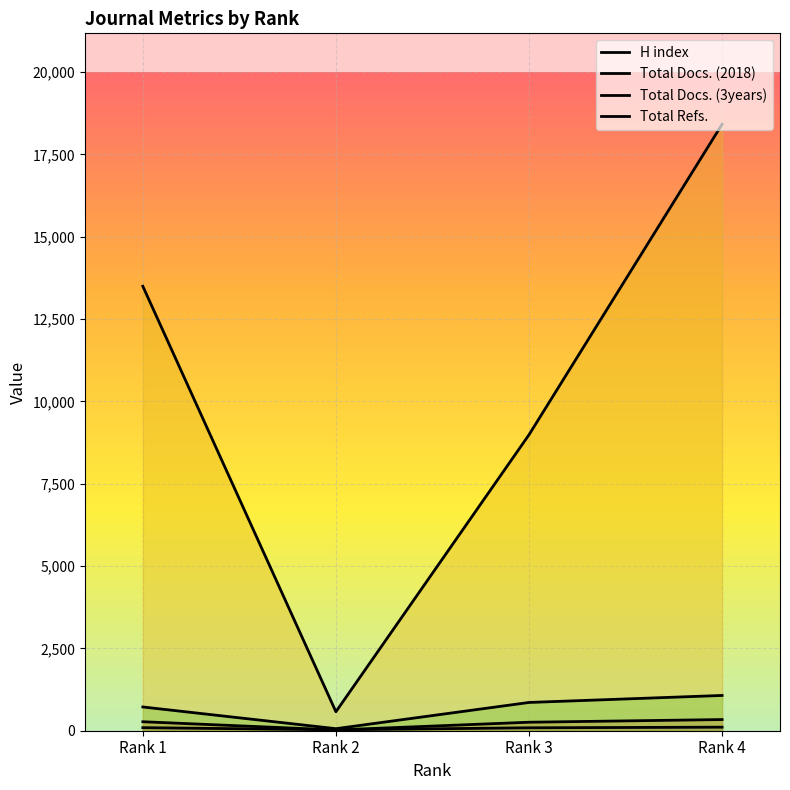

At which category is the sum across all series the highest?

Rank 4